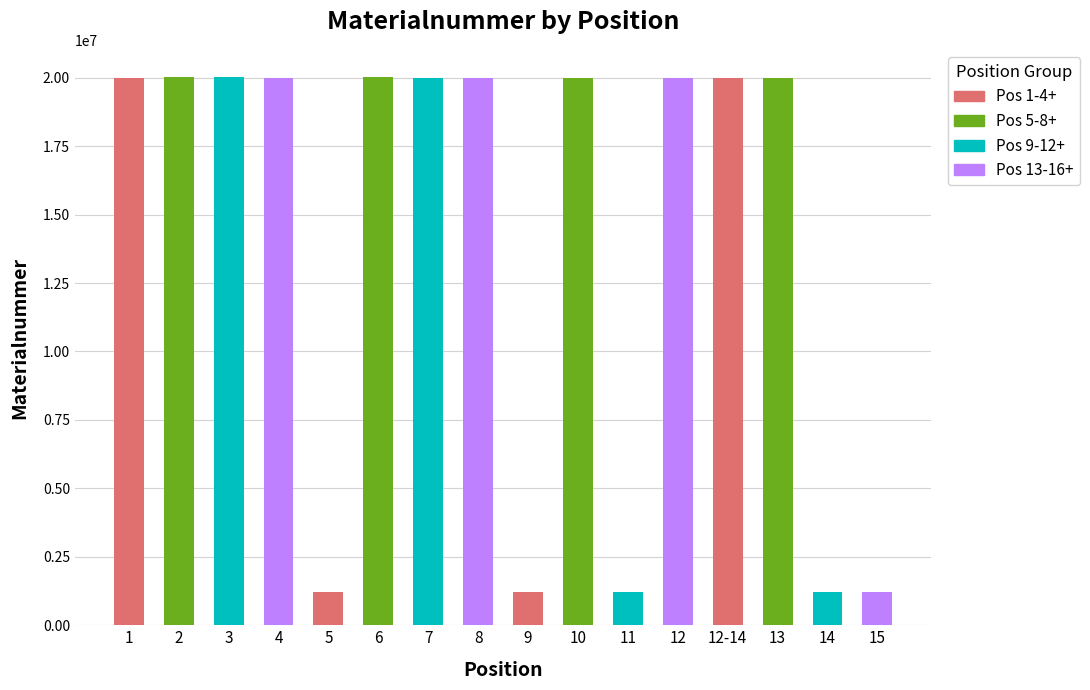

Where is the data nearest to the value 10619514?

1